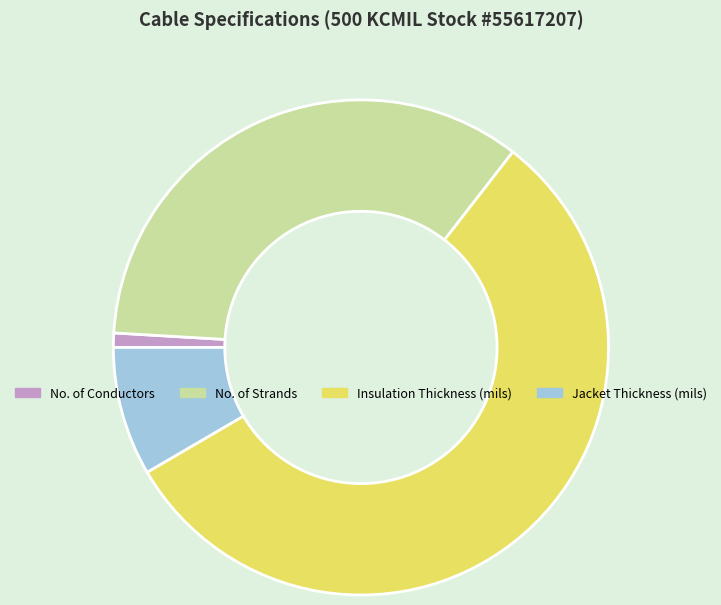

Rank the categories by value from lowest to highest.

No. of Conductors, Jacket Thickness (mils), No. of Strands, Insulation Thickness (mils)